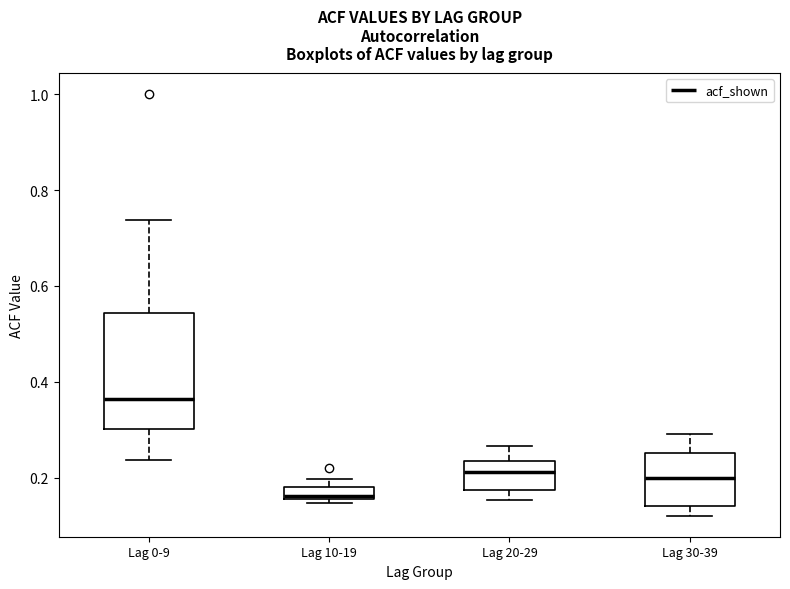

Which box has the lowest median line?

Lag 10-19